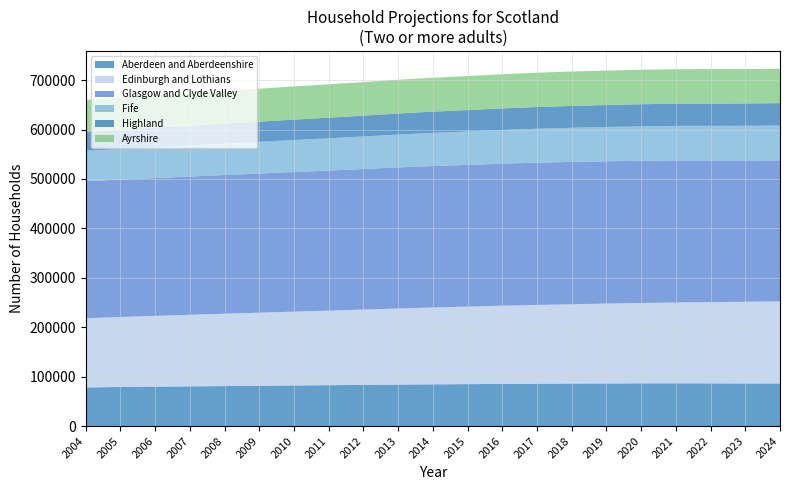

Reading right to left, list all the values displayed in this chart.

Aberdeen and Aberdeenshire: 86170	86240	86370	86470	86420	86230	85970	85650	85310	84850	84410	83870	83310	82730	82160	81550	80920	80320	79740	79140	78140
Edinburgh and Lothians: 166170	165260	164410	163590	162660	161620	160550	159390	158230	156890	155580	154120	152500	150860	149410	147890	146450	144850	143220	141600	140110
Glasgow and Clyde Valley: 285360	285870	286590	287370	287700	287950	287990	287880	287360	286750	286190	285390	284370	283390	282510	281520	280590	279670	278820	278030	277360
Fife: 70460	70230	70070	69960	69680	69380	69080	68690	68200	67660	67130	66550	65930	65360	64800	64220	63660	63090	62520	61940	61420
Highland: 45270	45170	45080	44950	44750	44500	44240	43940	43620	43250	42890	42510	42100	41650	41230	40770	40320	39880	39440	38910	38180
Ayrshire: 69490	69590	69700	69830	69800	69710	69580	69430	69160	68850	68580	68240	67890	67510	67170	66760	66370	66010	65640	65310	64750